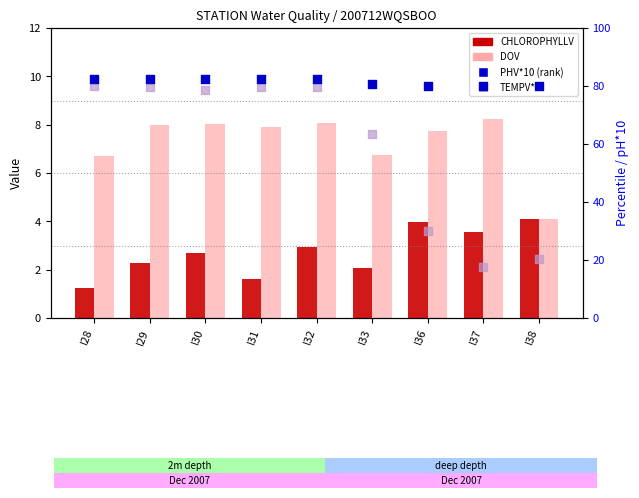

What are all the series names shown in the legend?

CHLOROPHYLLV, DOV, PHV*10 (rank), TEMPV*5